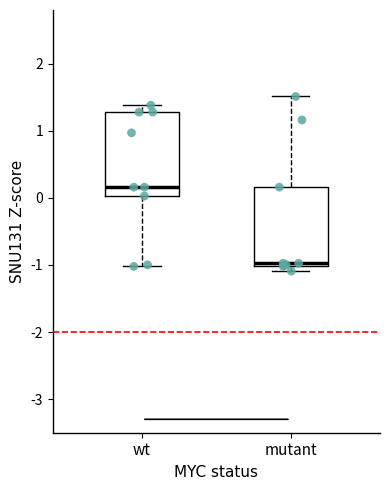

Where does the upper whisker of the box for mutant end on the y-axis? The values are not printed on the chart, so give them approximately, as read against the axis.

1.5